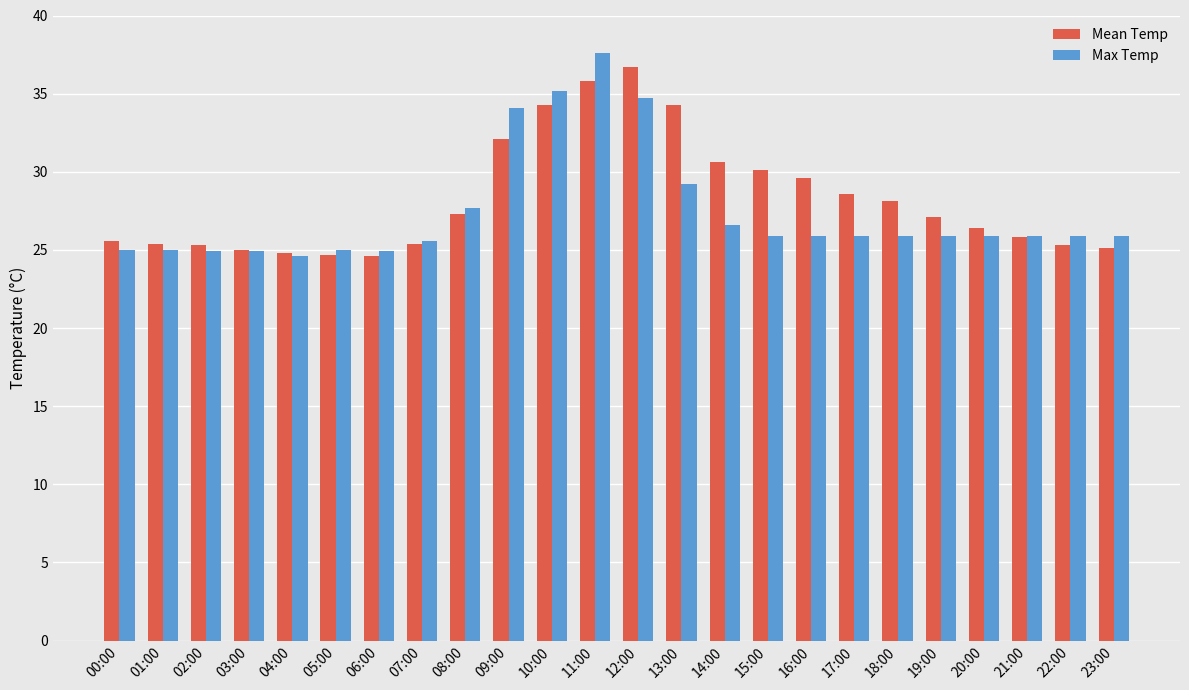

The Mean Temp series shows 11.2 at 17:00. True or false?

False